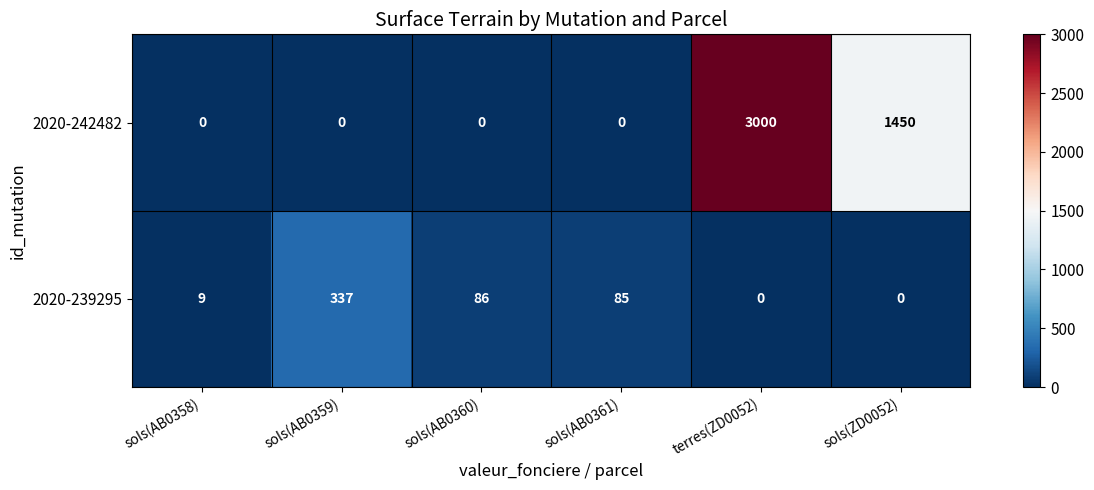

Which series has the largest total across all categories?

2020-242482